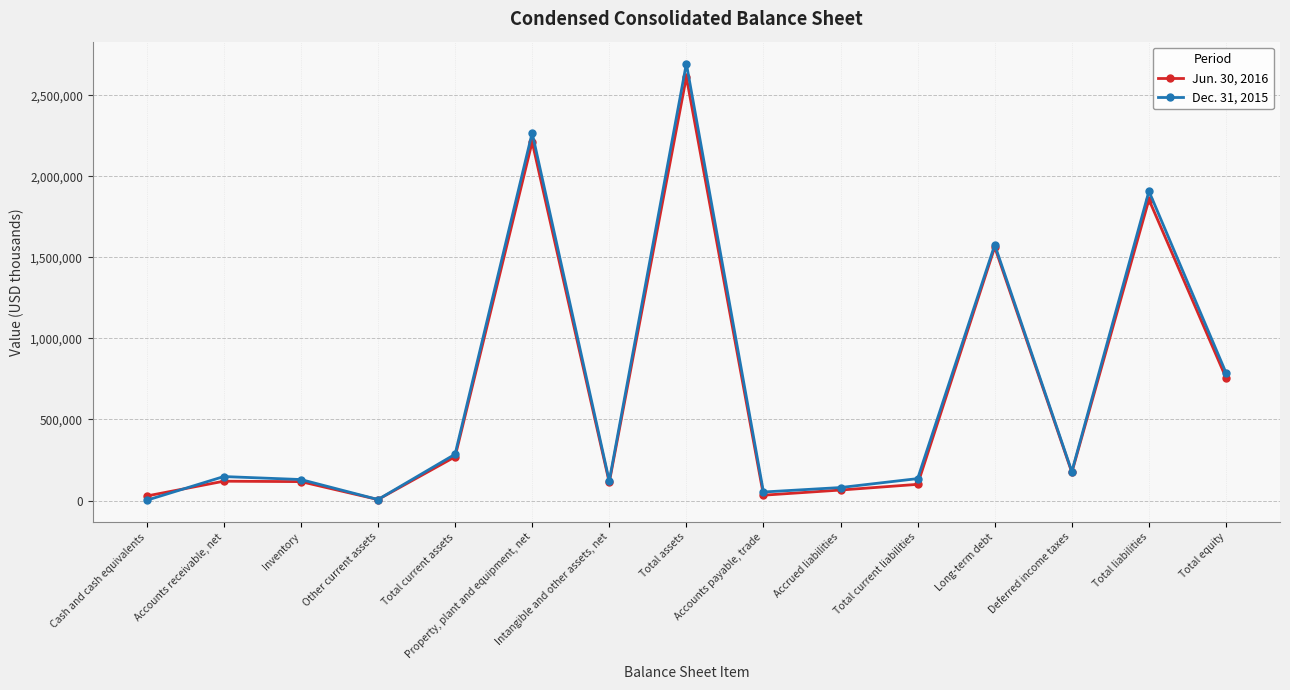

List the series in order of their overall mean, highest first.

Dec. 31, 2015, Jun. 30, 2016